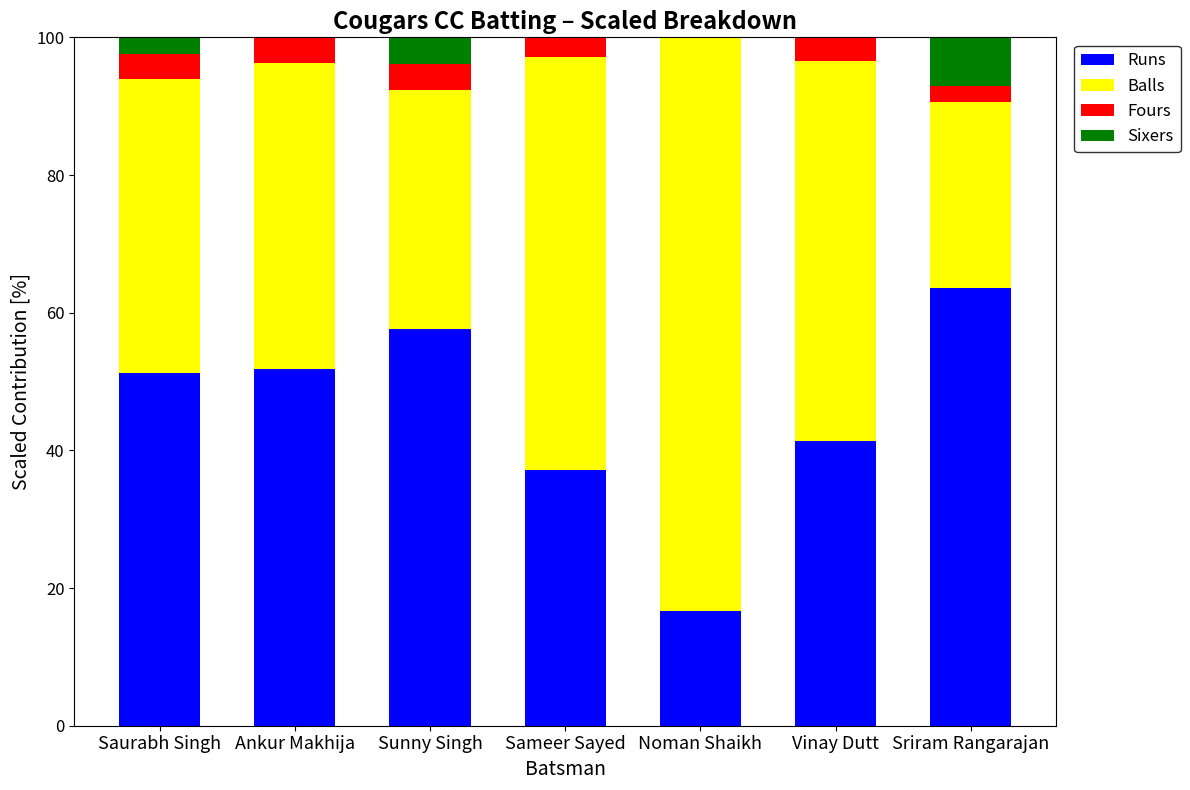

What value does the Runs series have at Noman Shaikh?

16.7